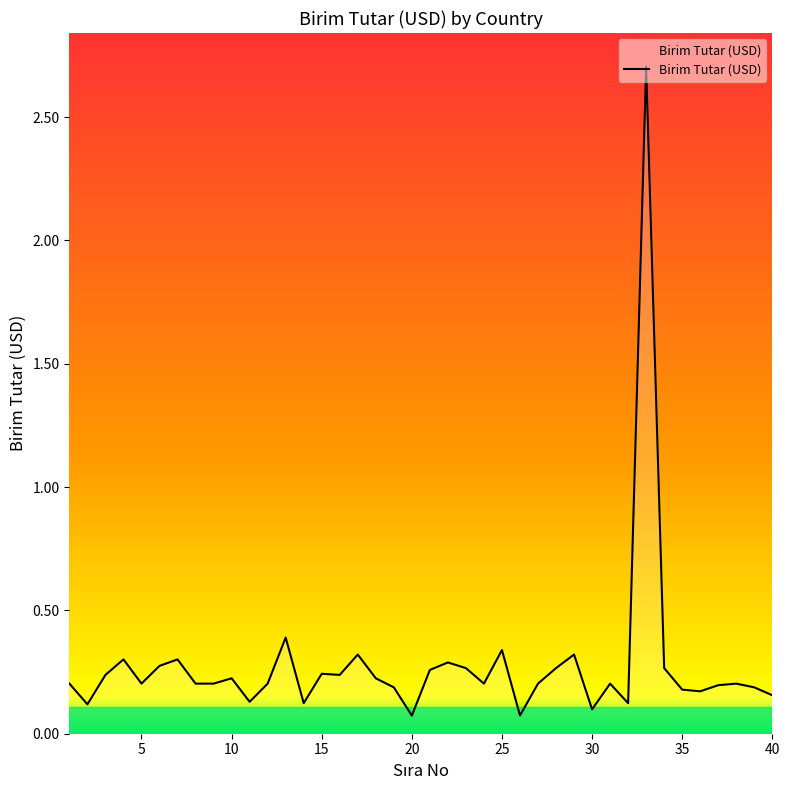

What is the maximum value shown in the chart?

2.7